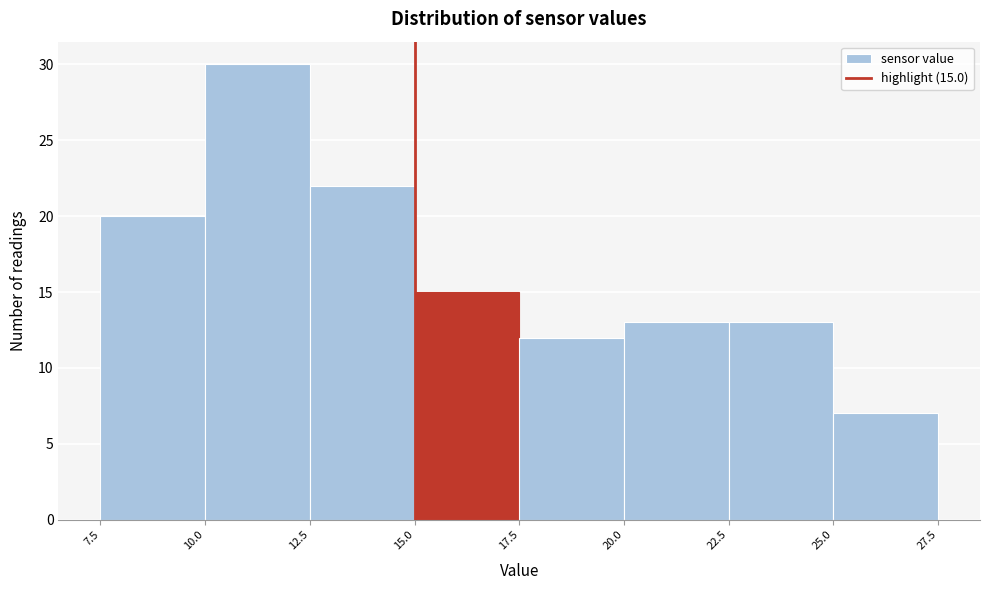

Over which range of the x-axis is the bar tallest?

10.0 to 12.5